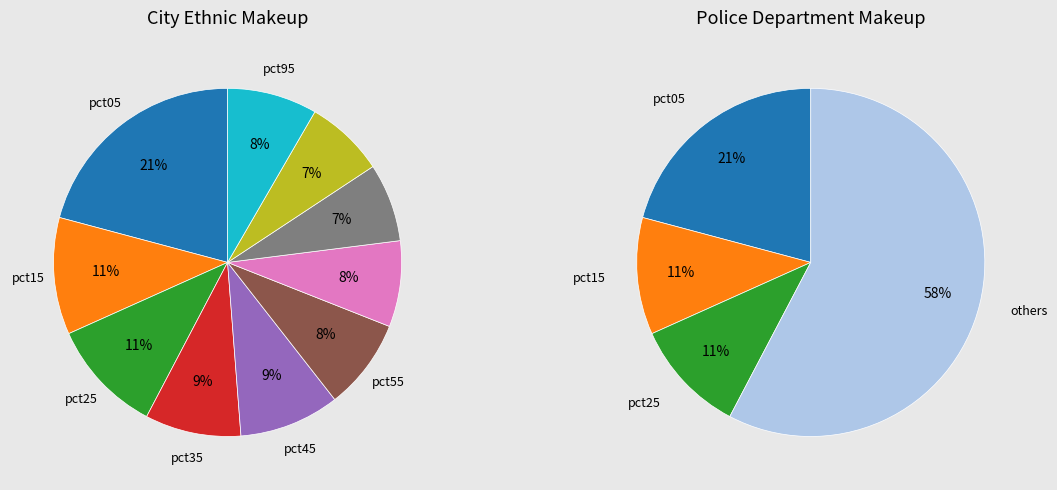

True or false: pct95 accounts for 23% of the total.

False